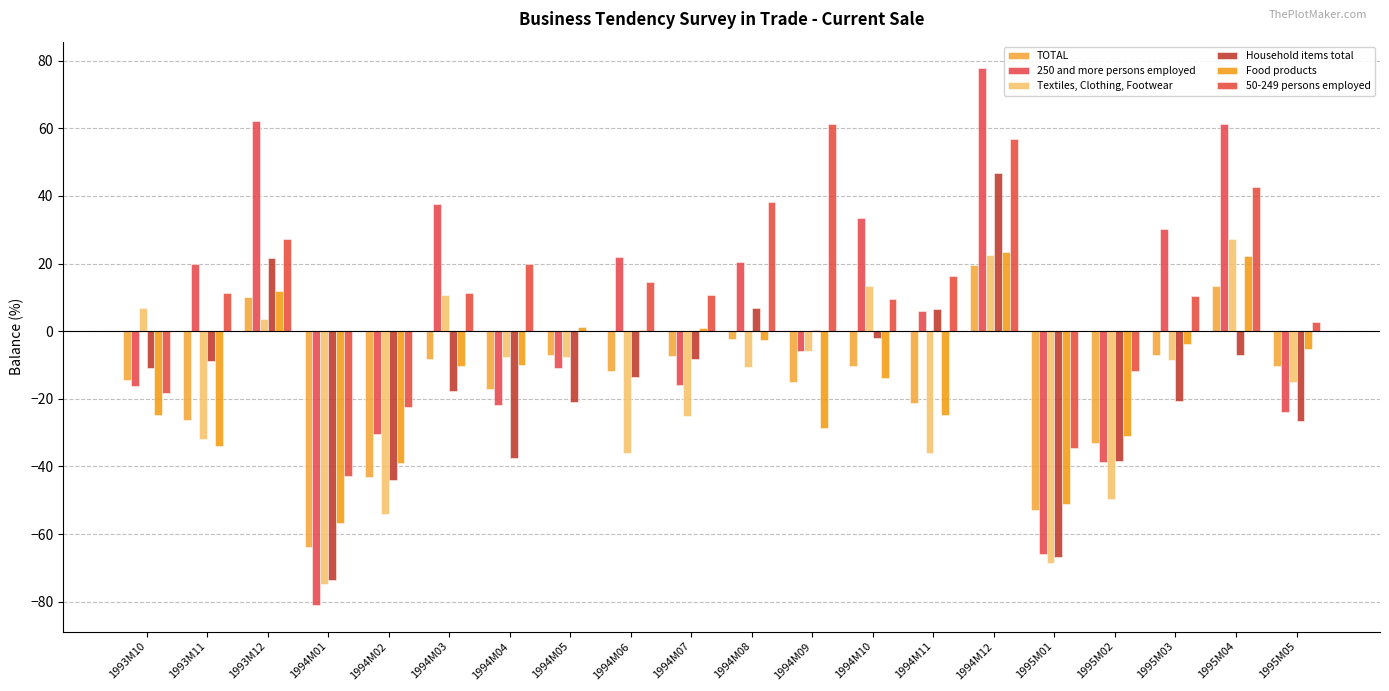

How many groups of bars are there?

20